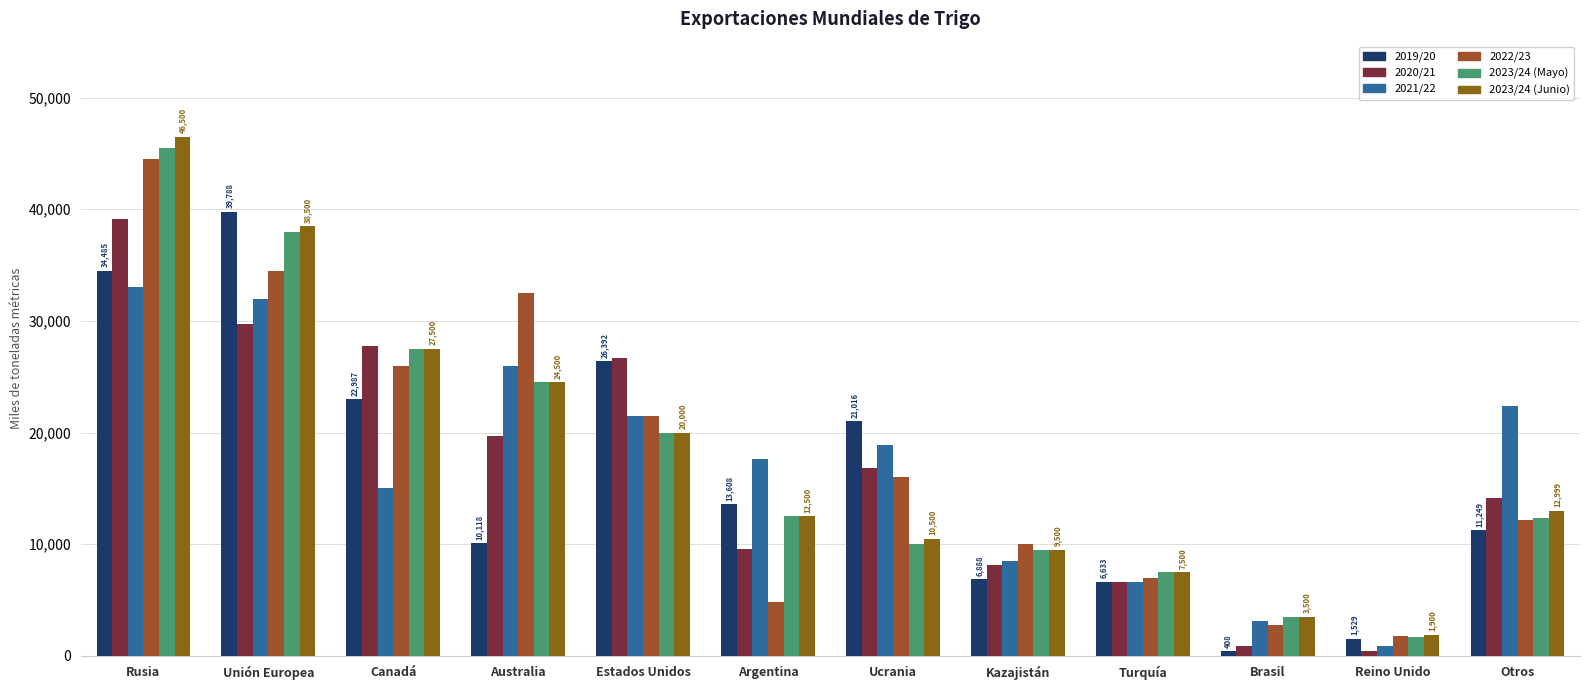

At which label does 2020/21 first exceed 16851?

Rusia